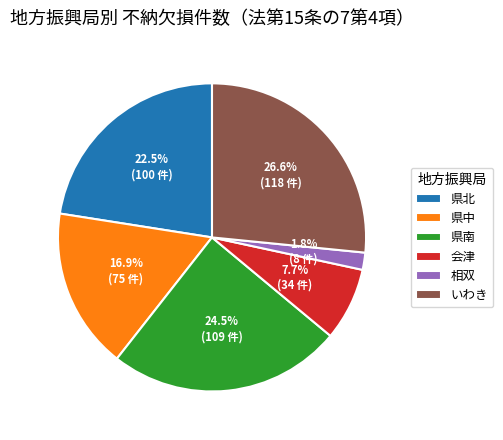

Is it true that いわき is 13% of the pie?

False